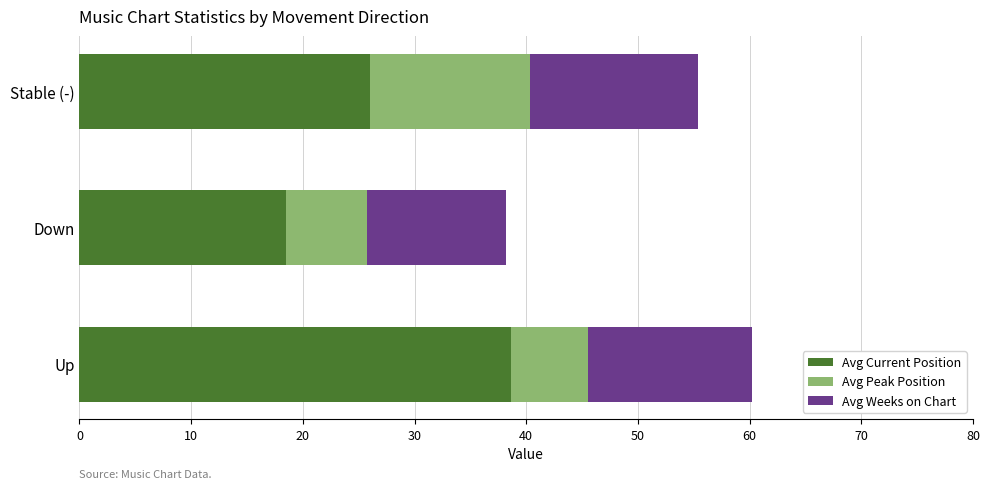

The Avg Current Position series shows 56.1 at Up. True or false?

False